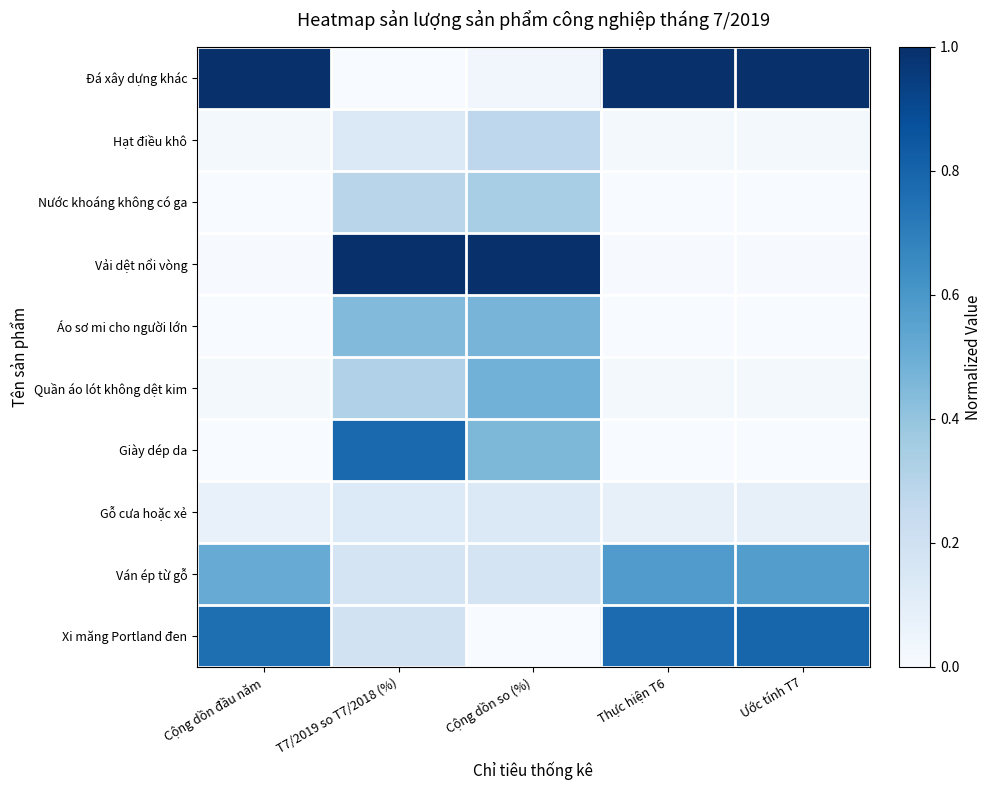

Between Cộng dồn đầu năm and T7/2019 so T7/2018 (%), which series saw the biggest shift?

Đá xây dựng khác